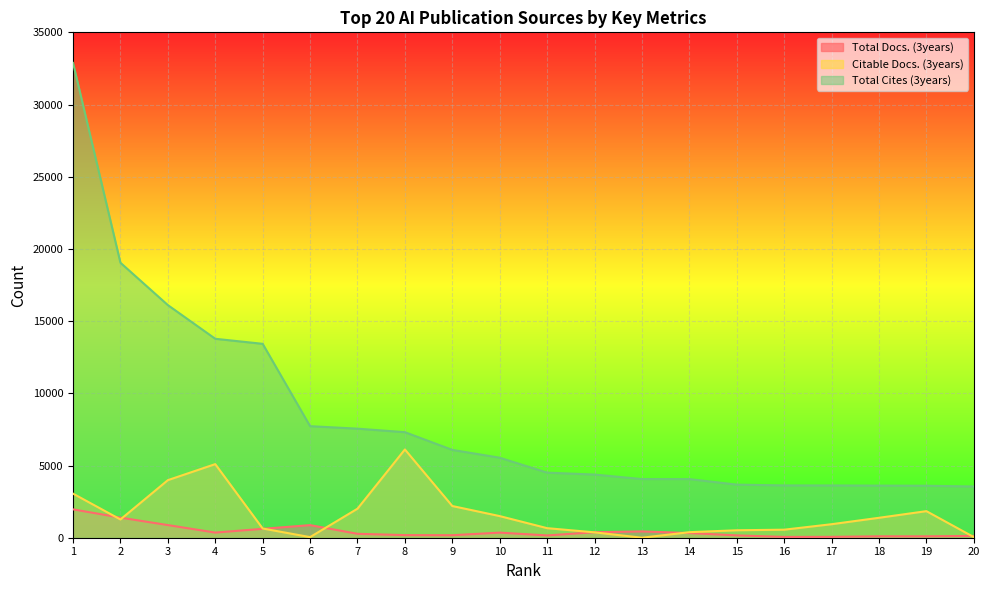

Reading right to left, transcribe all the data shown in this chart.

Total Docs. (3years): 126	96	97	60	56	161	323	438	379	159	353	174	181	271	872	616	356	875	1393	1964
Citable Docs. (3years): 44	1840	1380	936	556	516	383	0	372	662	1497	2195	6112	2009	42	638	5097	3986	1263	3053
Total Cites (3years): 3548	3600	3608	3619	3621	3678	4060	4063	4374	4507	5541	6082	7309	7553	7725	13428	13777	16111	19044	32881